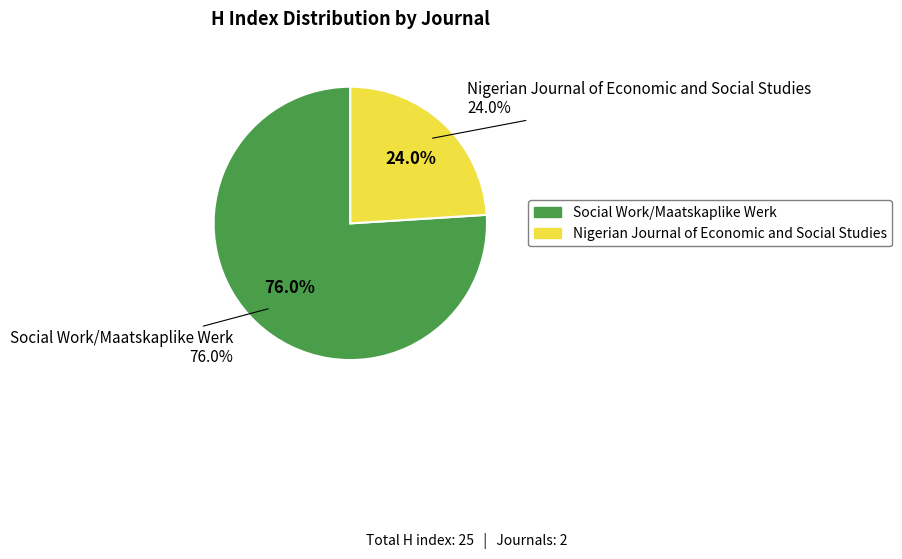

What percentage is the Social Work/Maatskaplike Werk slice, to the nearest percent?

76%